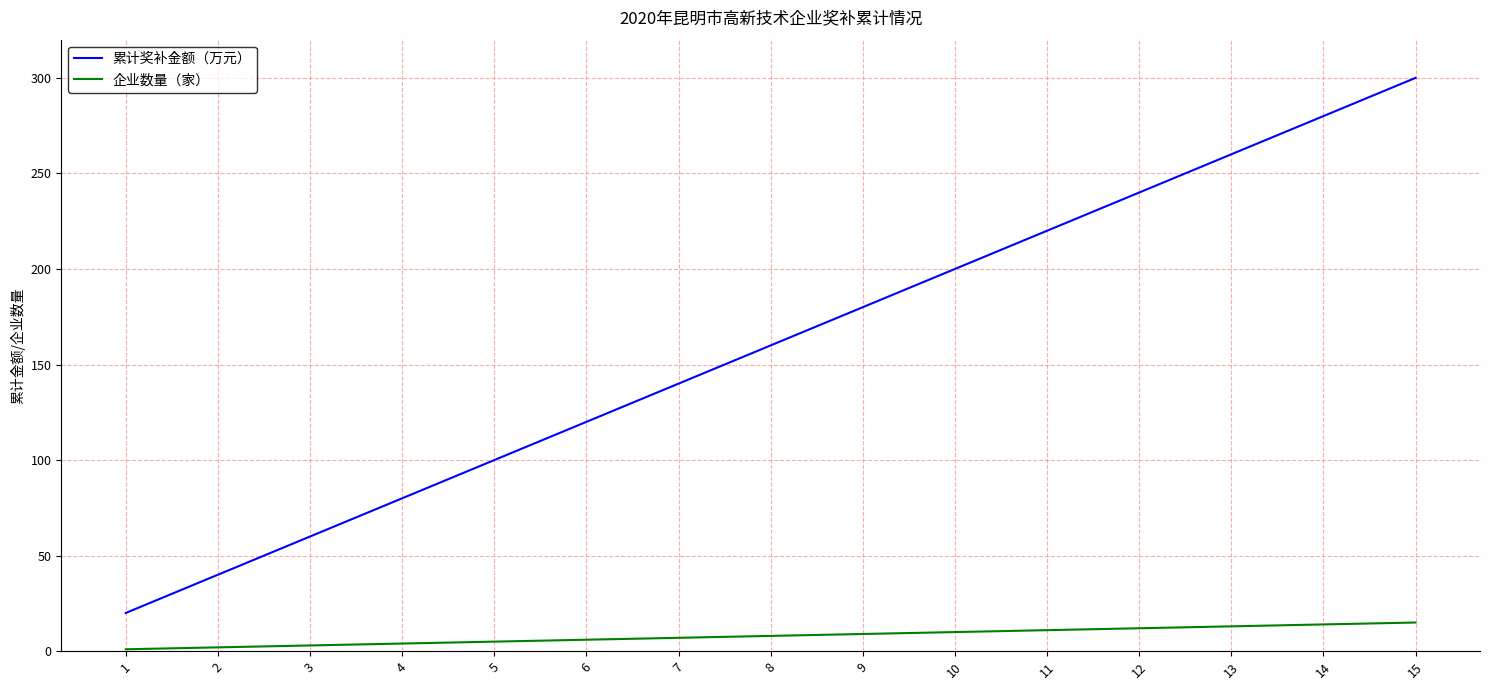

Which series has the largest range (max minus min)?

累计奖补金额（万元）